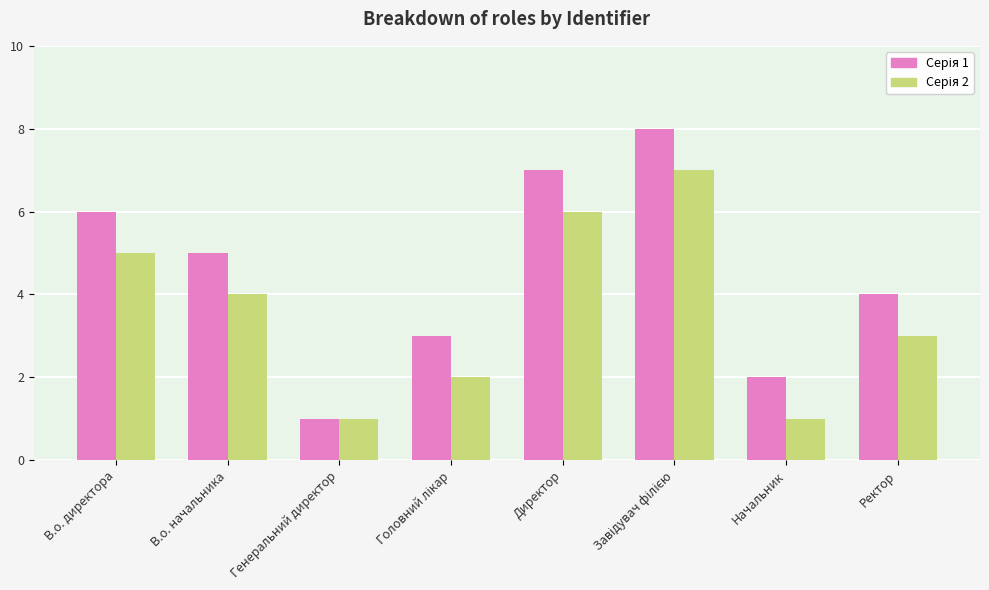

What is the total value across all series at Директор?

13